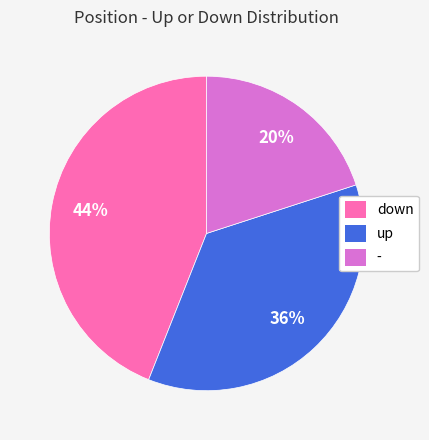

Is the sum of - and down greater than half?

Yes